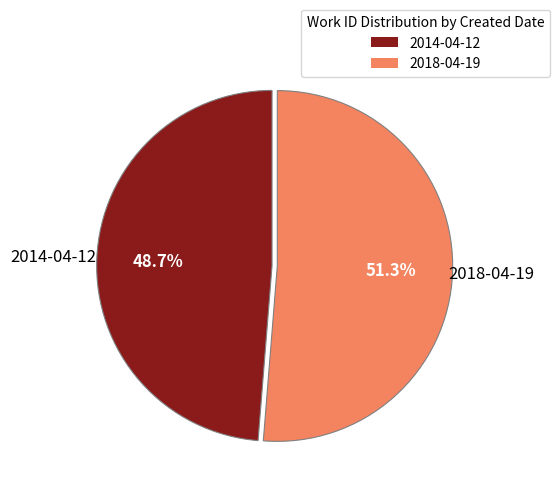

How many slices are in this pie chart?

2